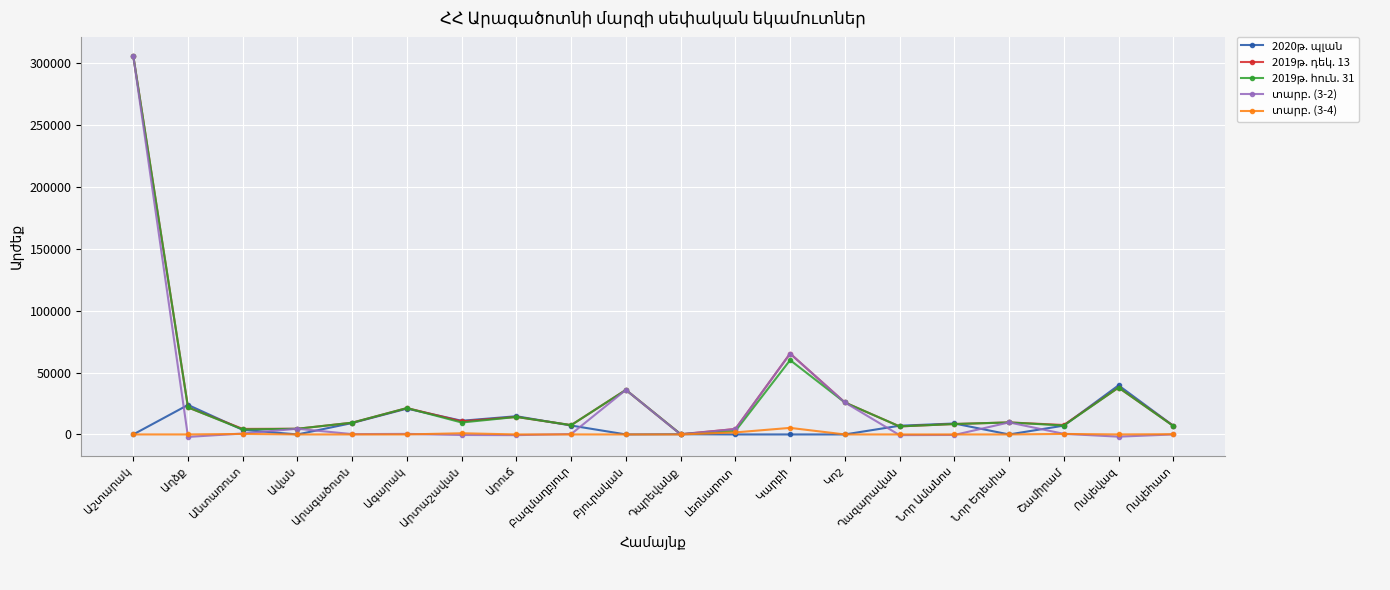

At which label does 2019թ. դեկ. 13 first exceed 9710?

Աշտարակ